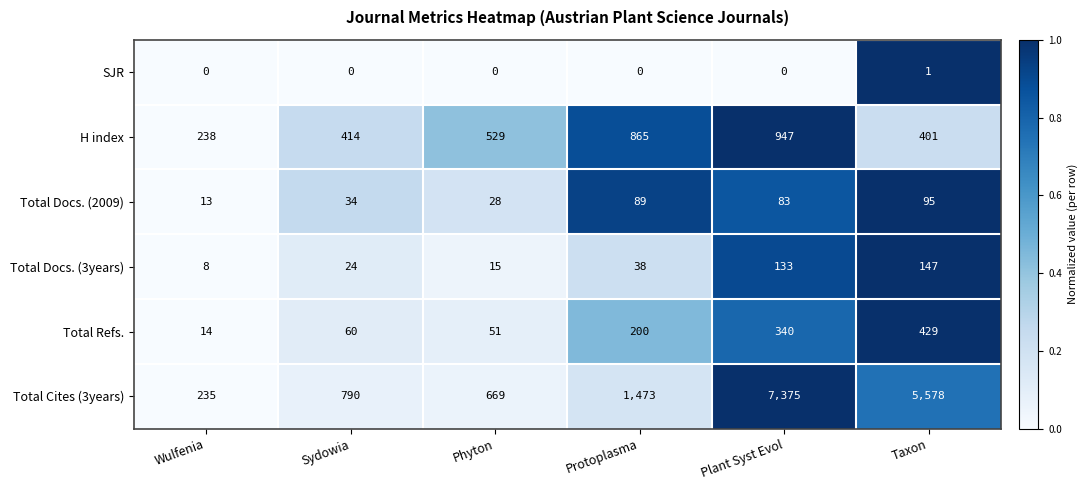

At which label is H index closest to 592?

Phyton